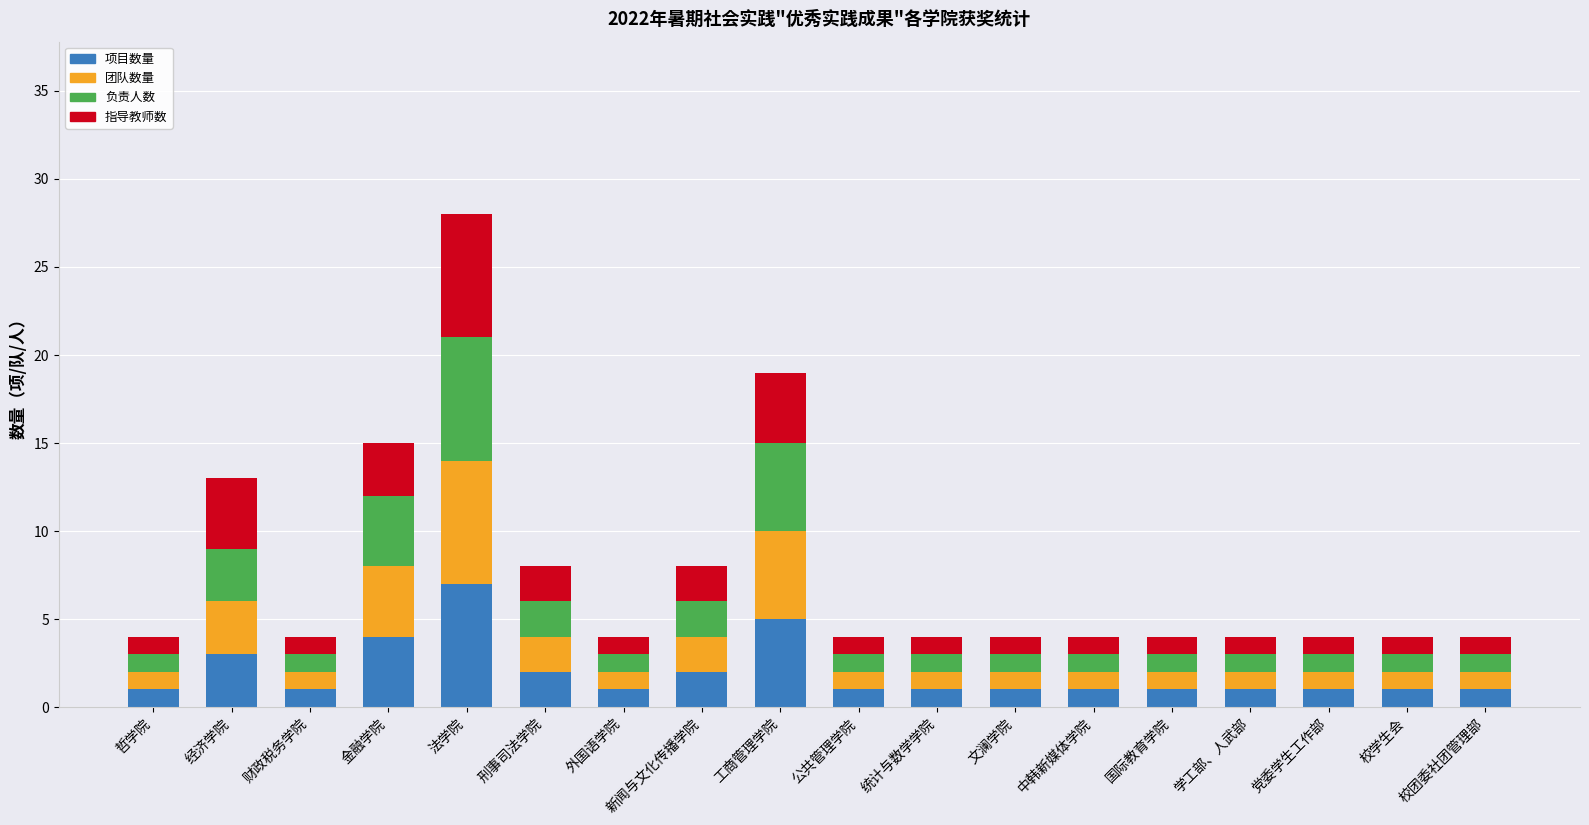

At which category is the sum across all series the highest?

法学院